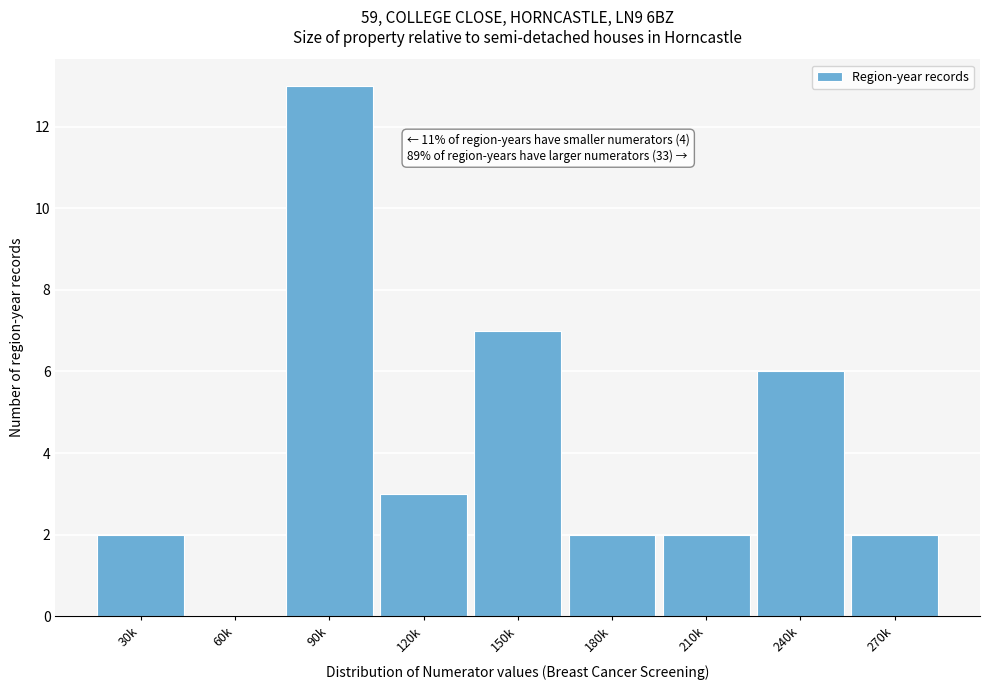

Reading right to left, what are all the values shown in this chart?

270k=2	240k=6	210k=2	180k=2	150k=7	120k=3	90k=13	60k=0	30k=2